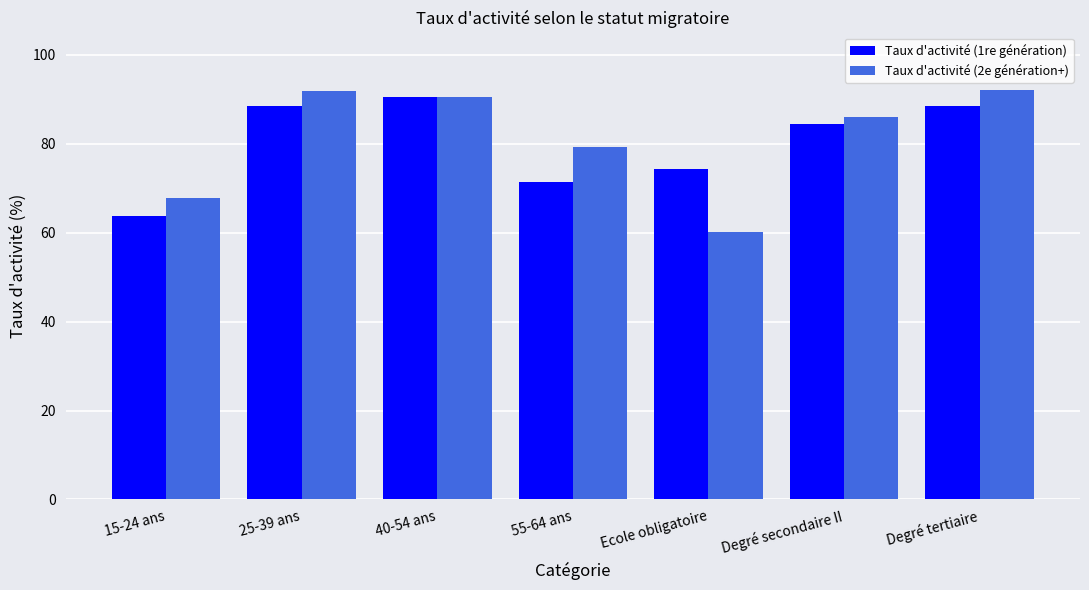

Is the value of Taux d'activité (2e génération+) at Degré secondaire II greater than the value of Taux d'activité (1re génération) at 55-64 ans?

Yes